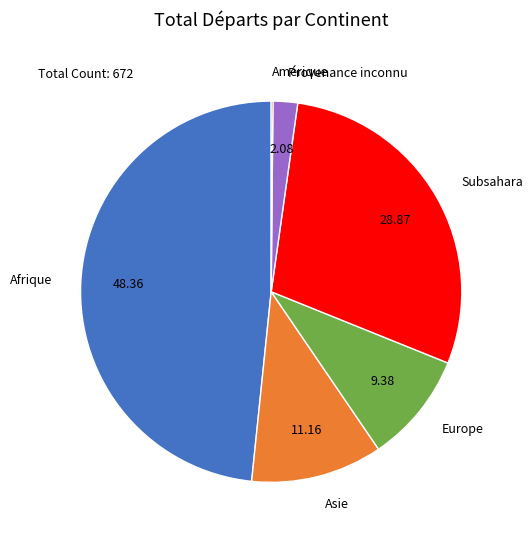

Does Subsahara represent more than half of the total?

No